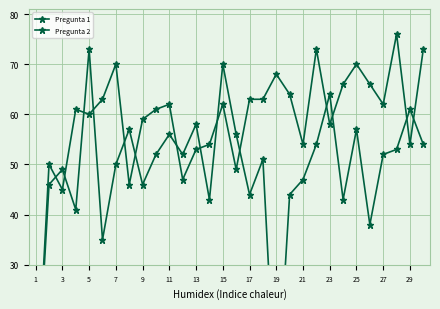

Which series changed the most between 20 and 29?

Pregunta 1